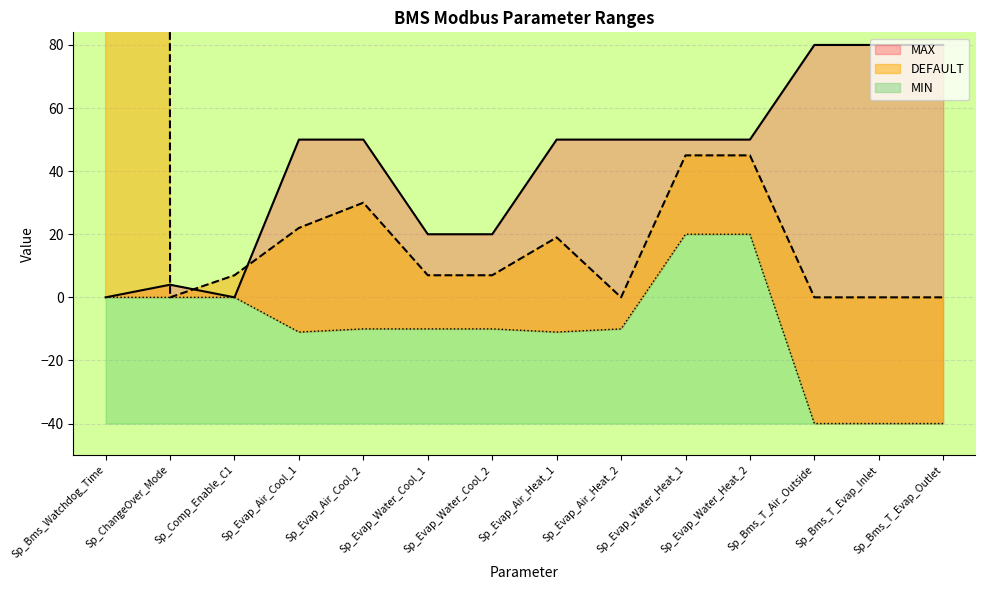

What is the sum of all MAX values?

584